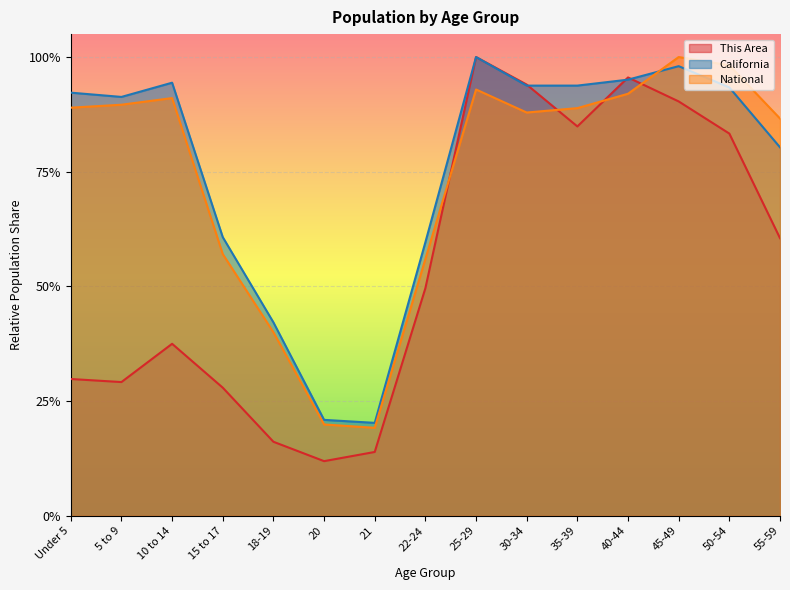

True or false: National and California intersect in this chart.

True